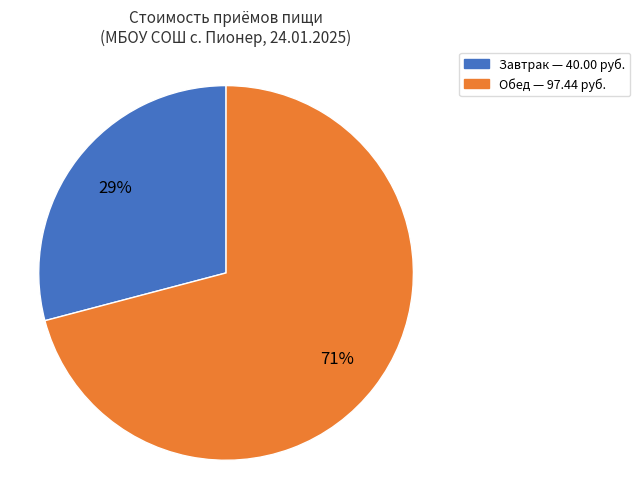

To the nearest percent, what is the average slice percentage?

50%